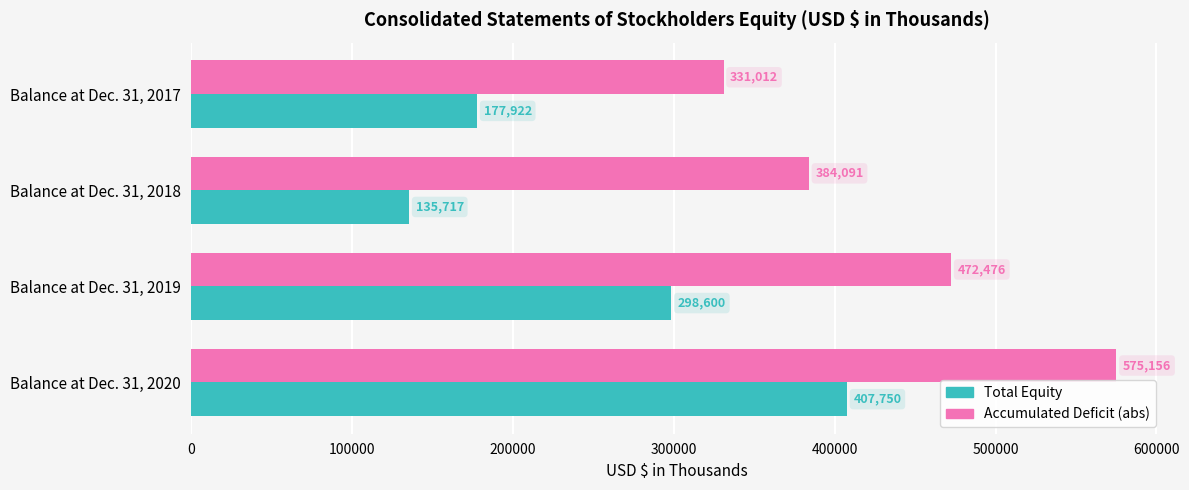

List the series in order of their overall mean, highest first.

Accumulated Deficit (abs), Total Equity